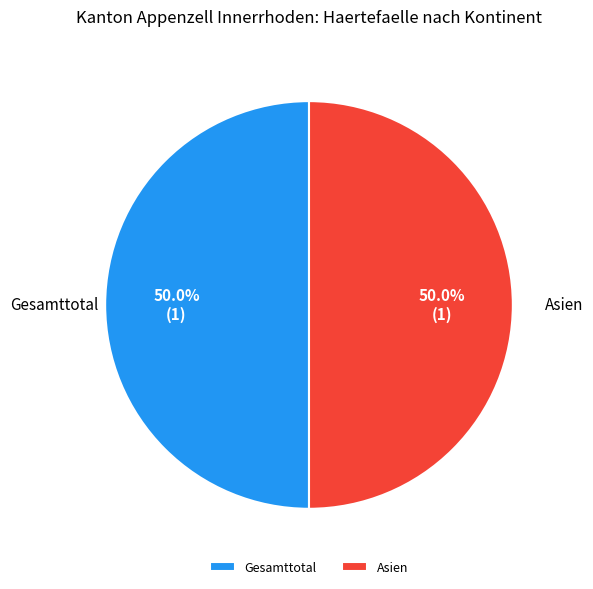

Combined, what portion of the pie is Gesamttotal and Asien?

100.0%